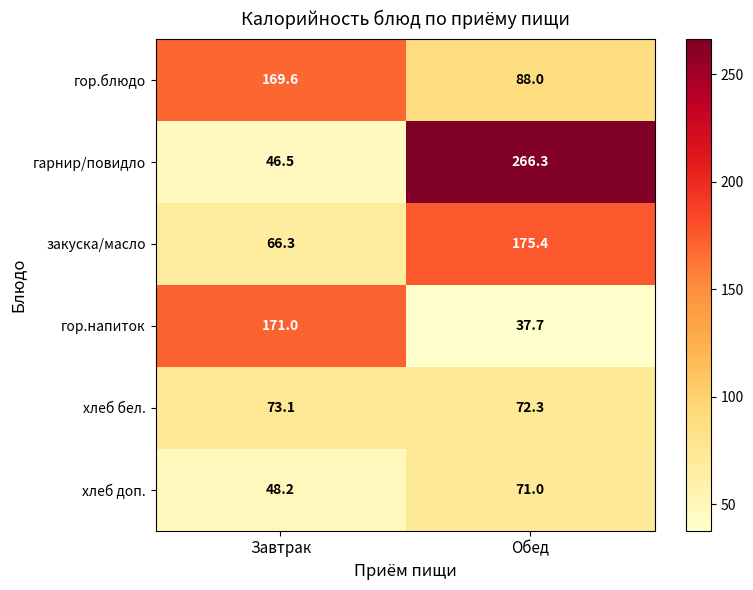

What is the sum of all гор.напиток values?

208.7